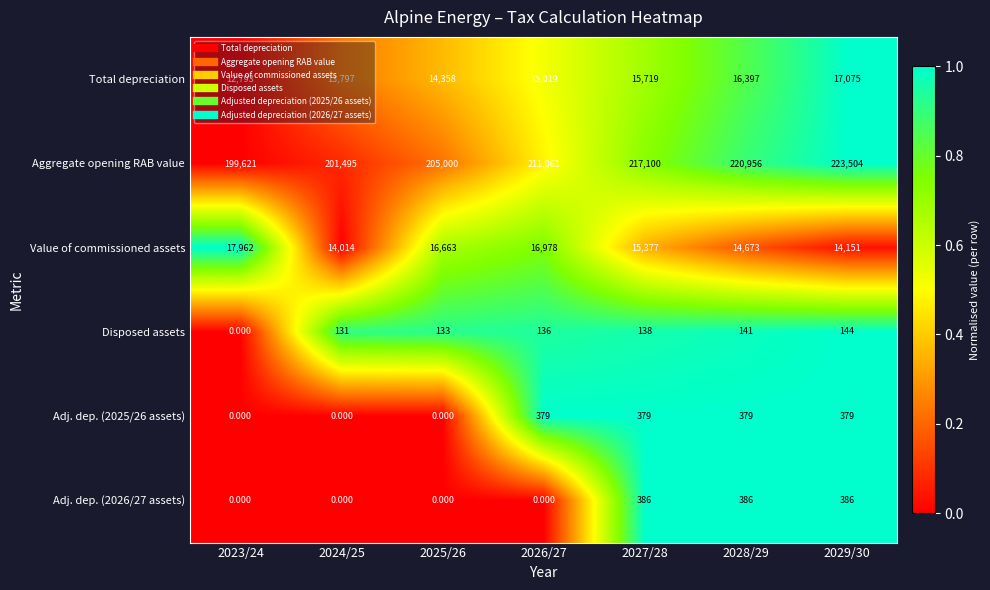

How many values in the Adj. dep. (2026/27 assets) series exceed 0?

3